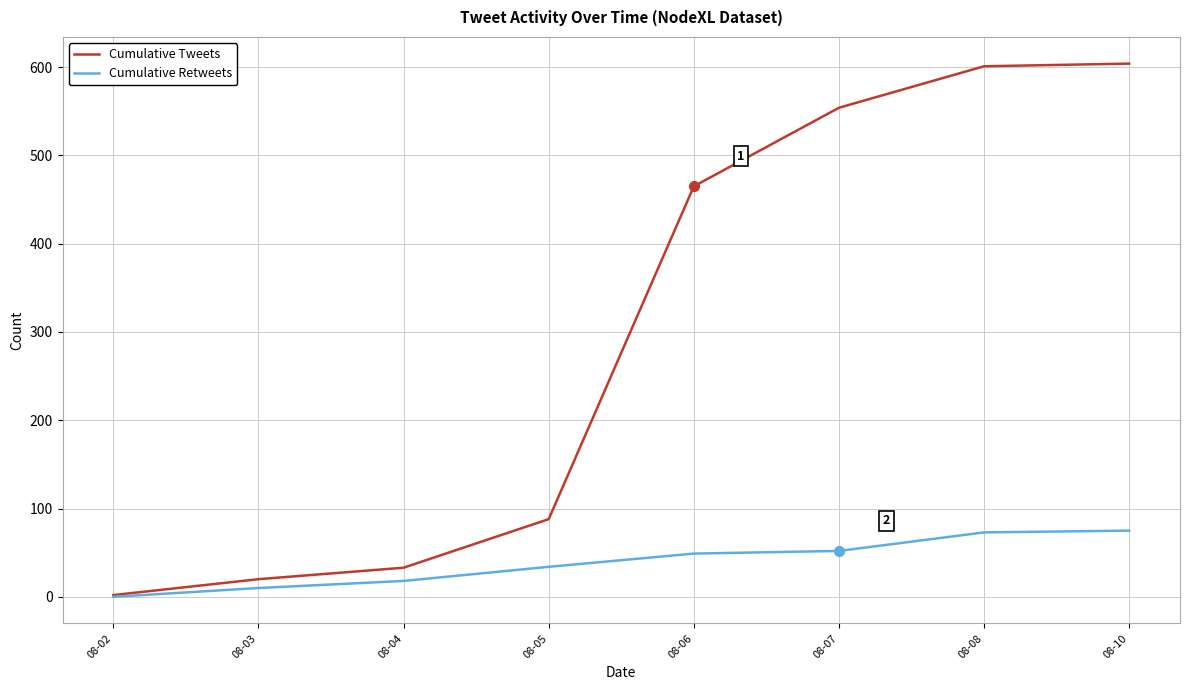

Which series has the widest spread of values?

Cumulative Tweets